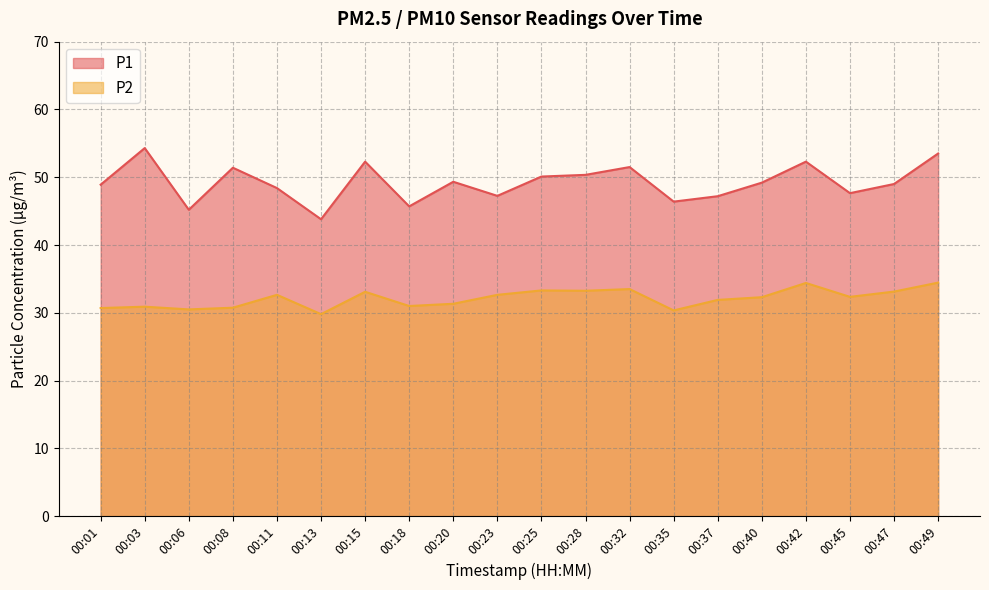

At which category is the sum across all series the highest?

00:49